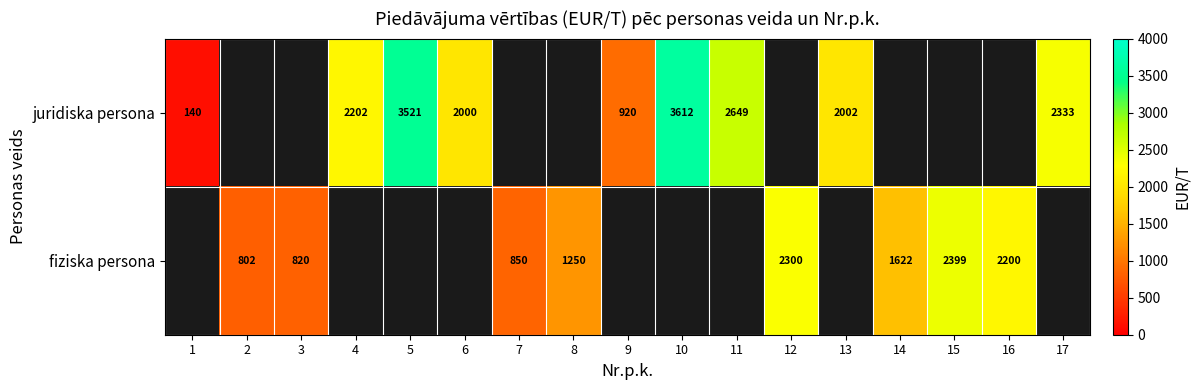

Is it true that juridiska persona equals 2333 at 17?

True